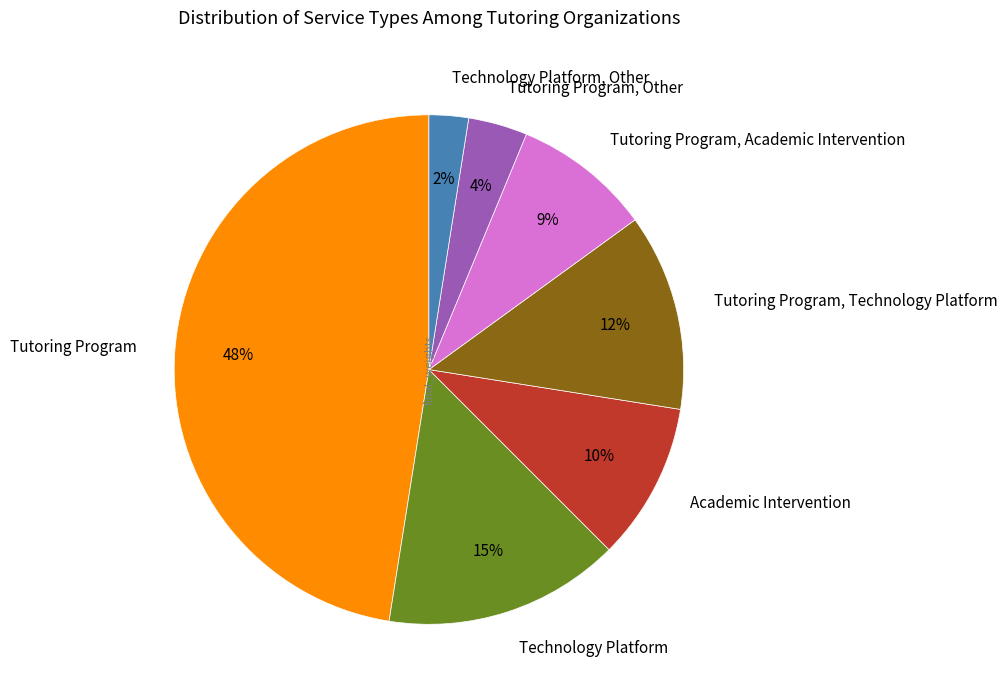

Is there a majority slice in this chart?

No